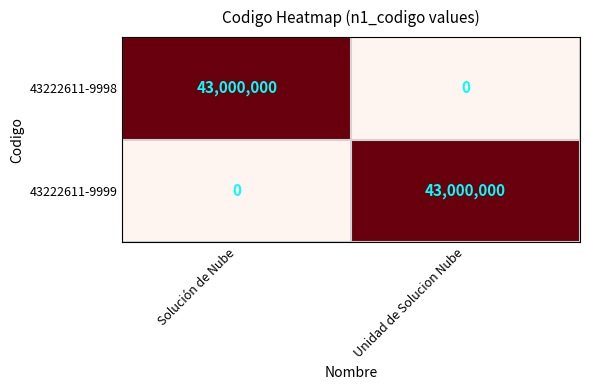

What is the total value across all series at Solución de Nube?

43000000